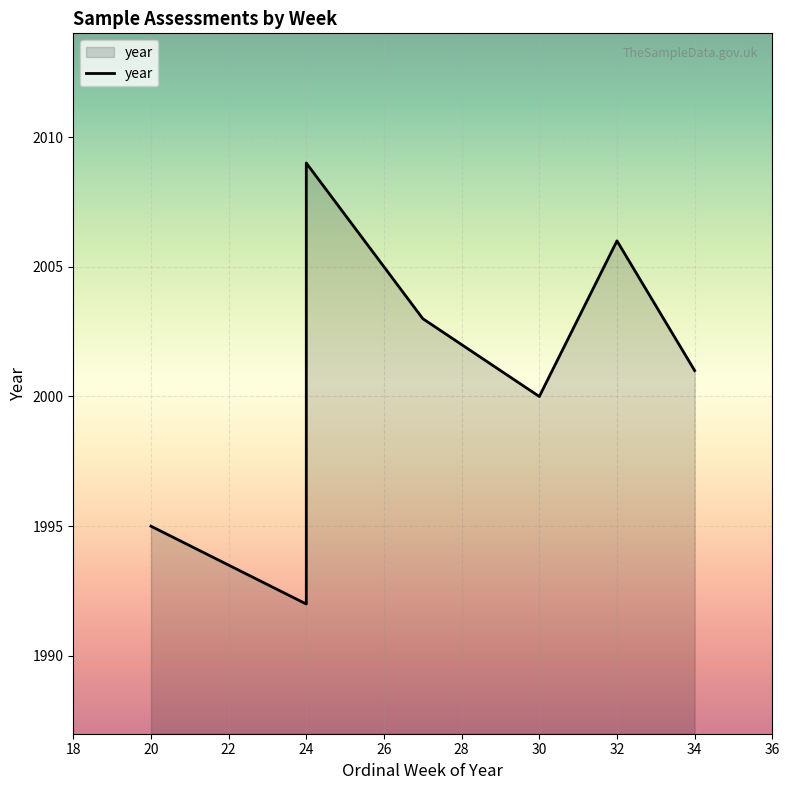

What is the value of the 2nd point from the left?

1992